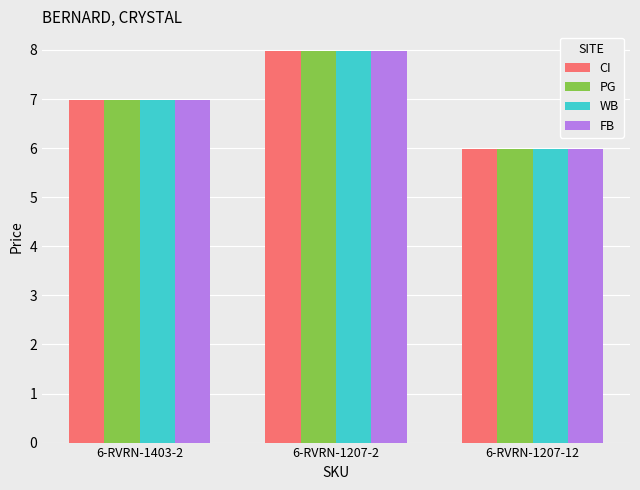

At which label does FB reach its peak?

6-RVRN-1207-2